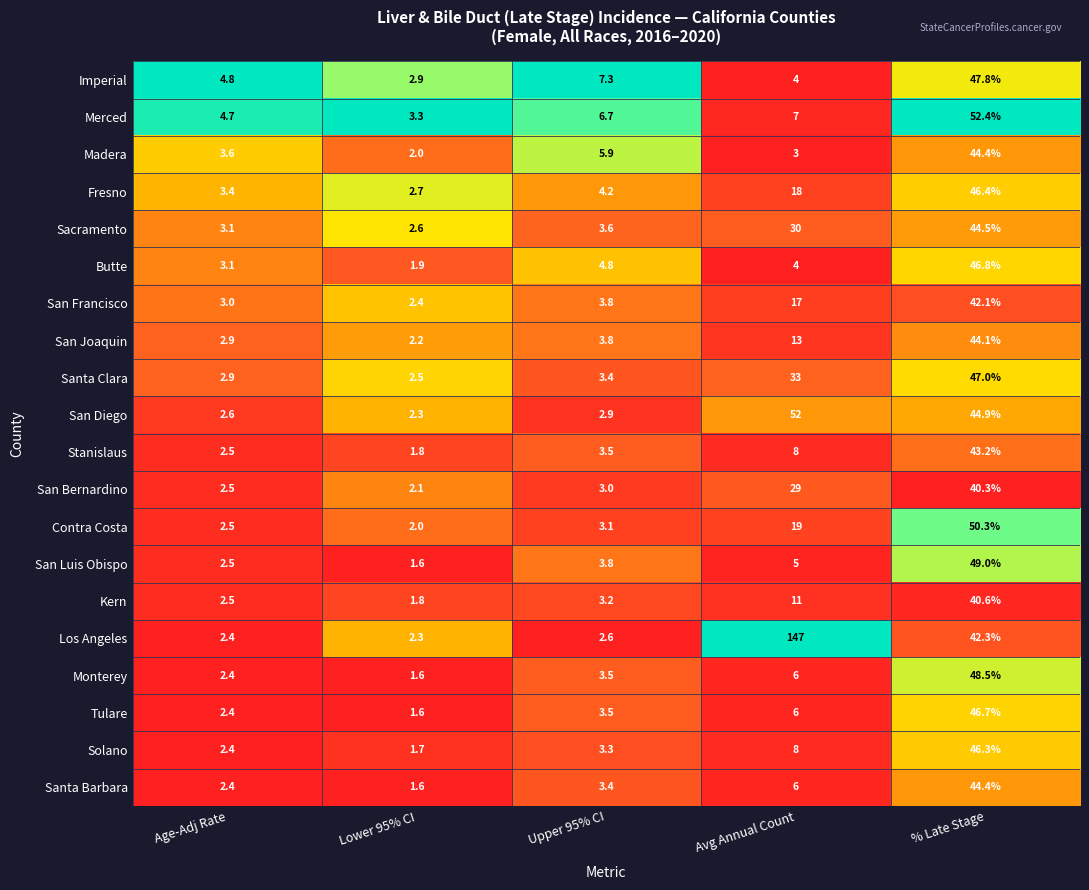

What is the sum of the San Diego values at Upper 95% CI and % Late Stage?

47.8